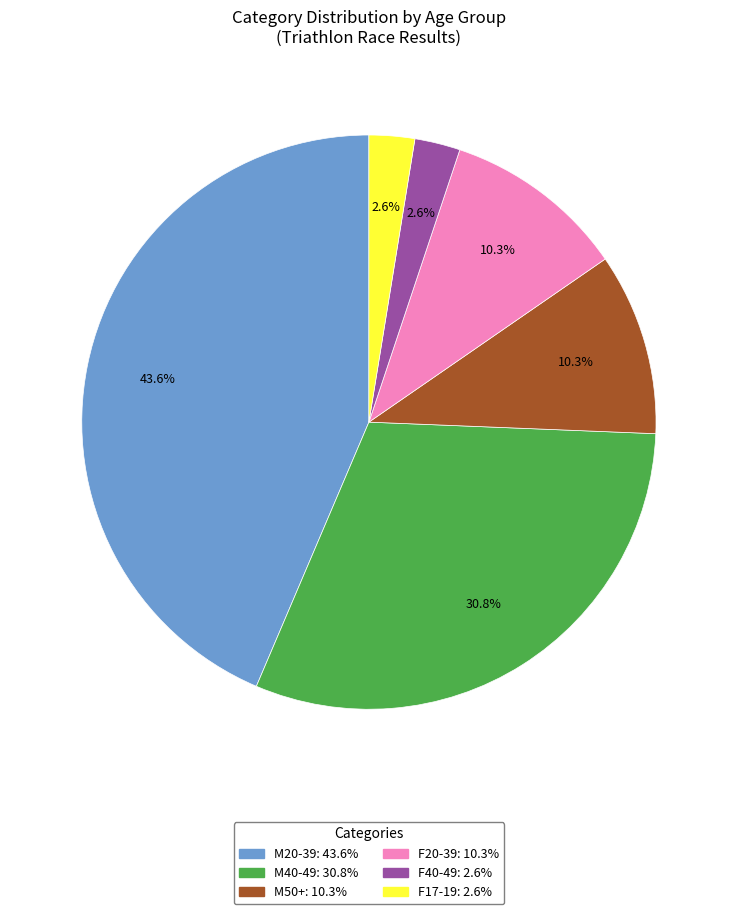

To the nearest percent, what is the average slice percentage?

17%